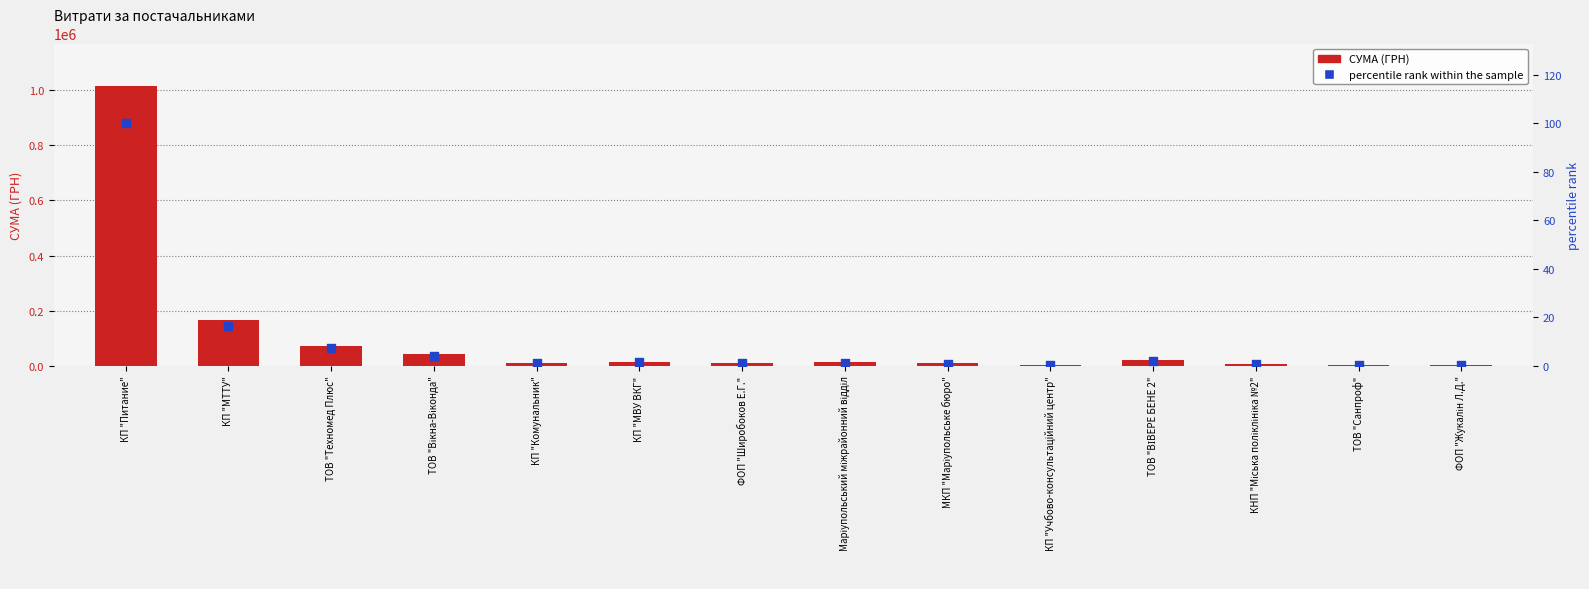

Which series has the largest Y range (max minus min)?

СУМА (ГРН)